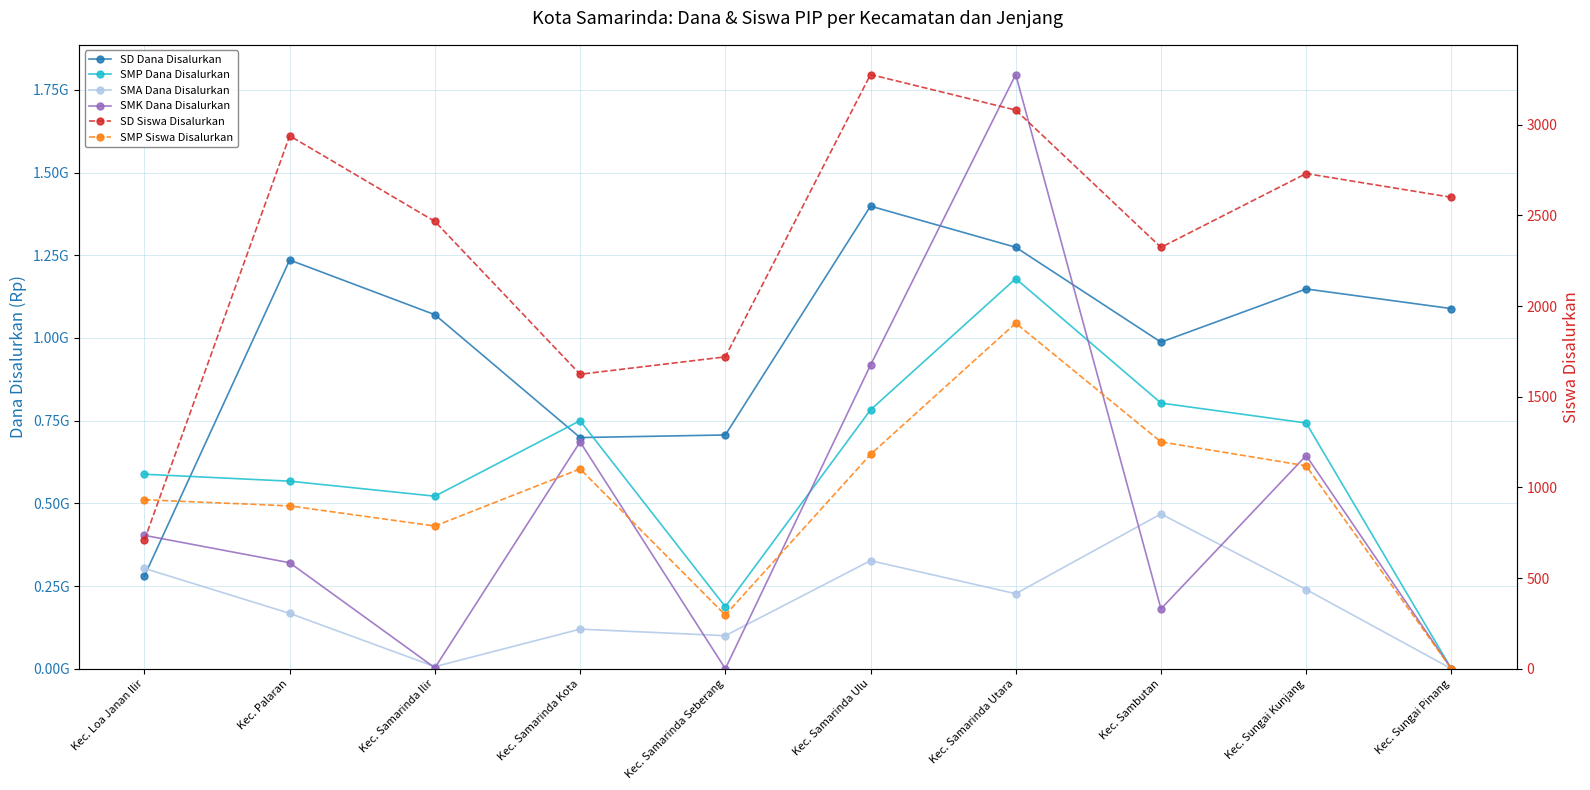

Which label corresponds to the smallest value in the chart?

Kec. Sungai Pinang